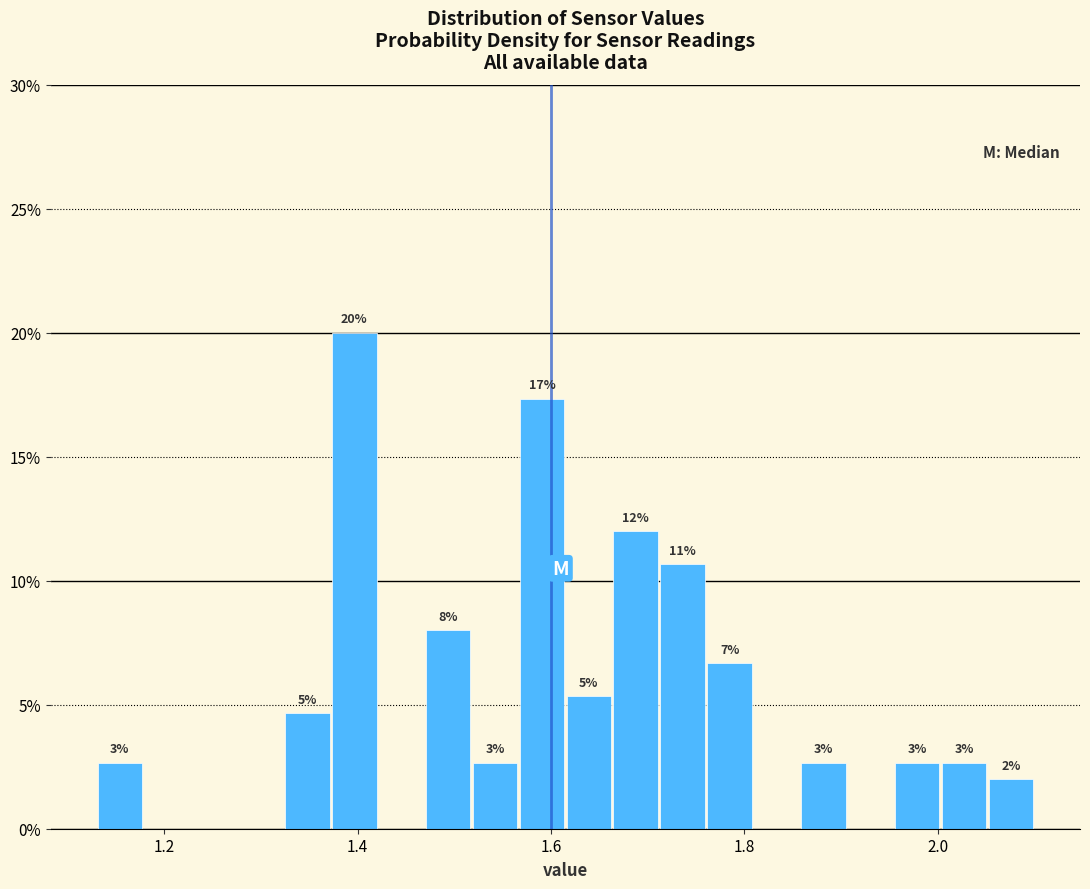

Around what value on the x-axis is the tallest bar? Give the approximate position of its centre, as read against the axis.

1.40